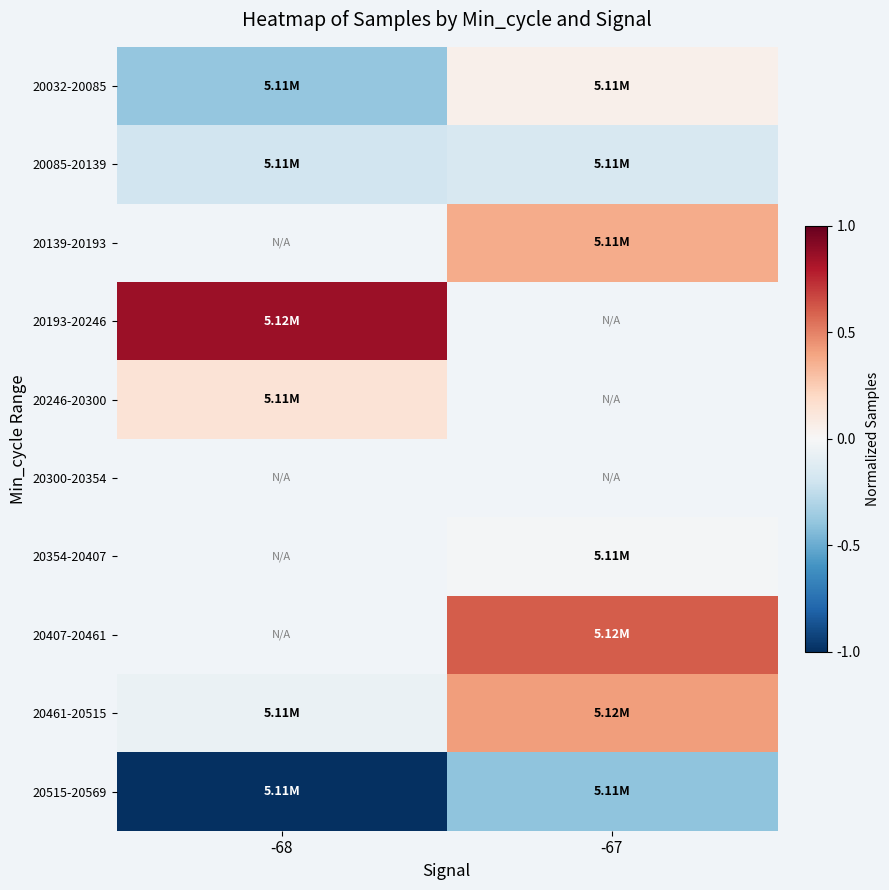

How many values in 20032-20085 are below zero?

1